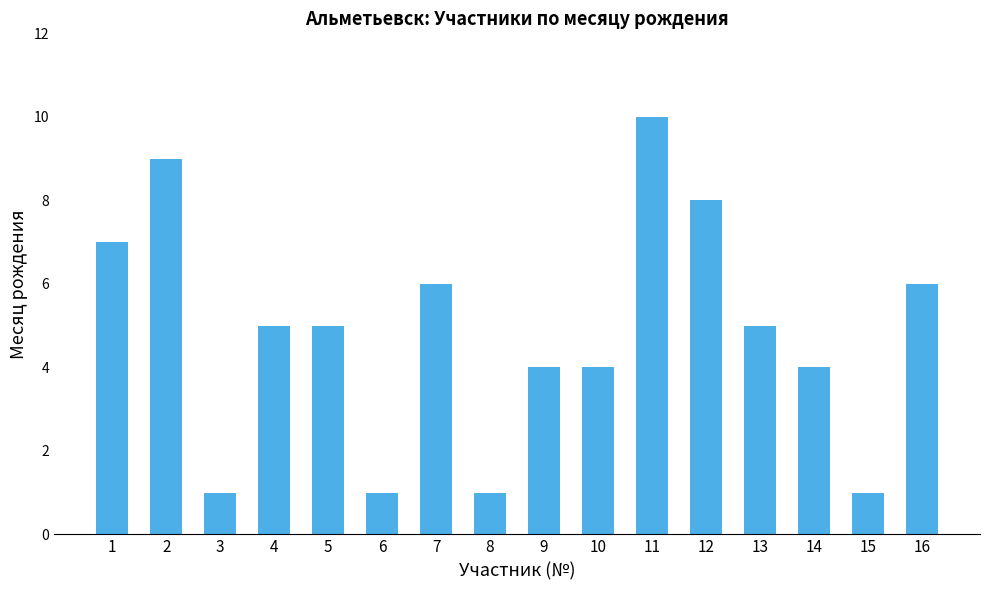

Are the bars grouped side by side (vs. stacked)?

No